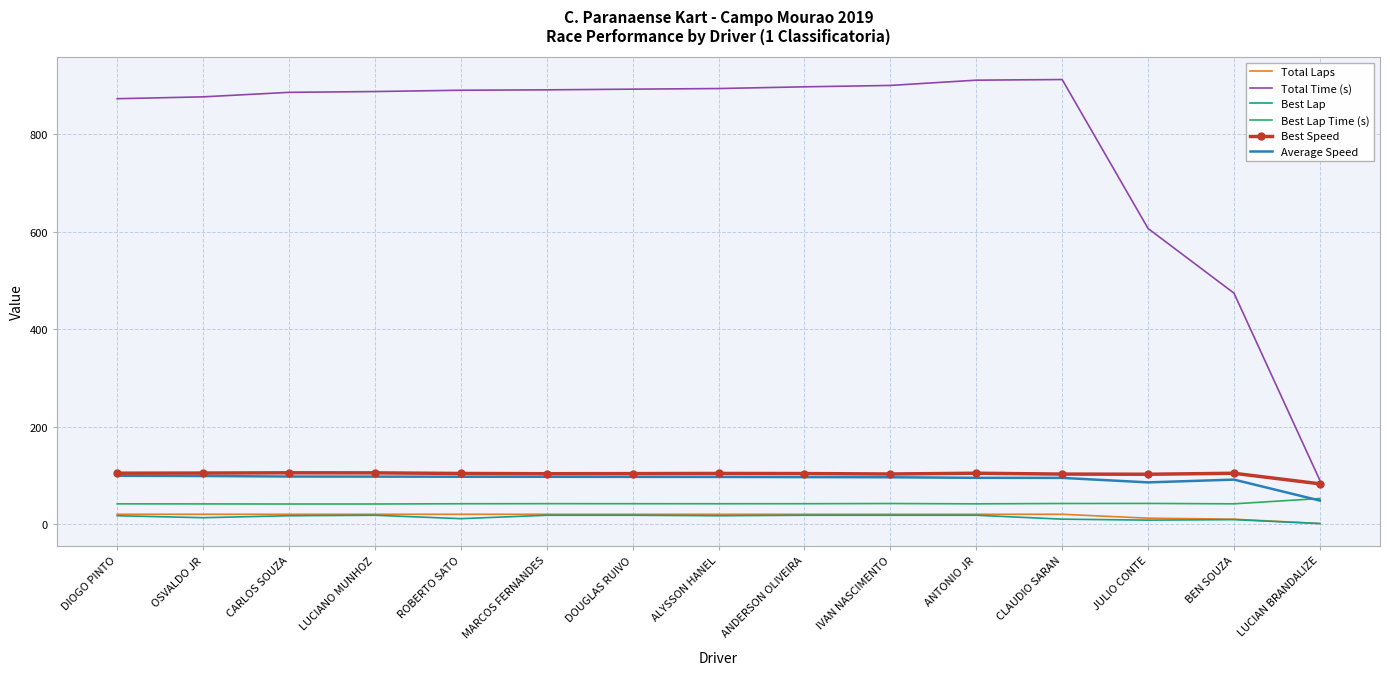

True or false: Average Speed has a value of 94.7 at CLAUDIO SARAN.

True